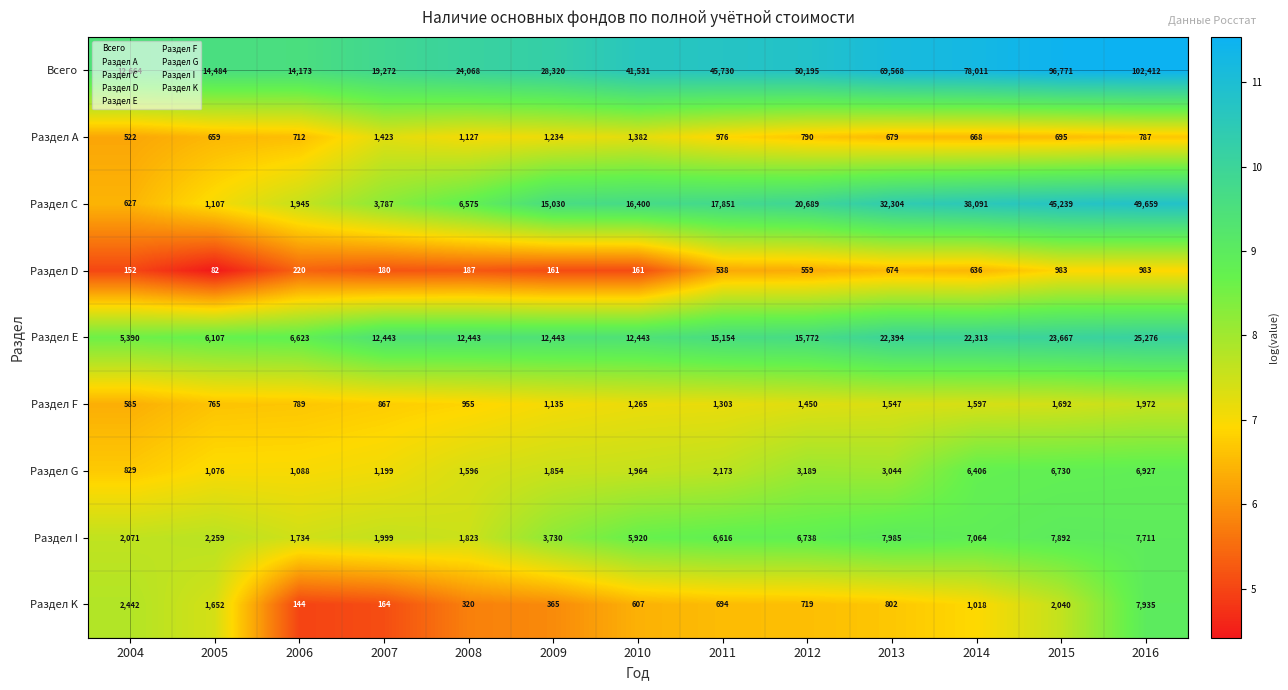

Rank the categories by Раздел F value from lowest to highest.

2004, 2005, 2006, 2007, 2008, 2009, 2010, 2011, 2012, 2013, 2014, 2015, 2016